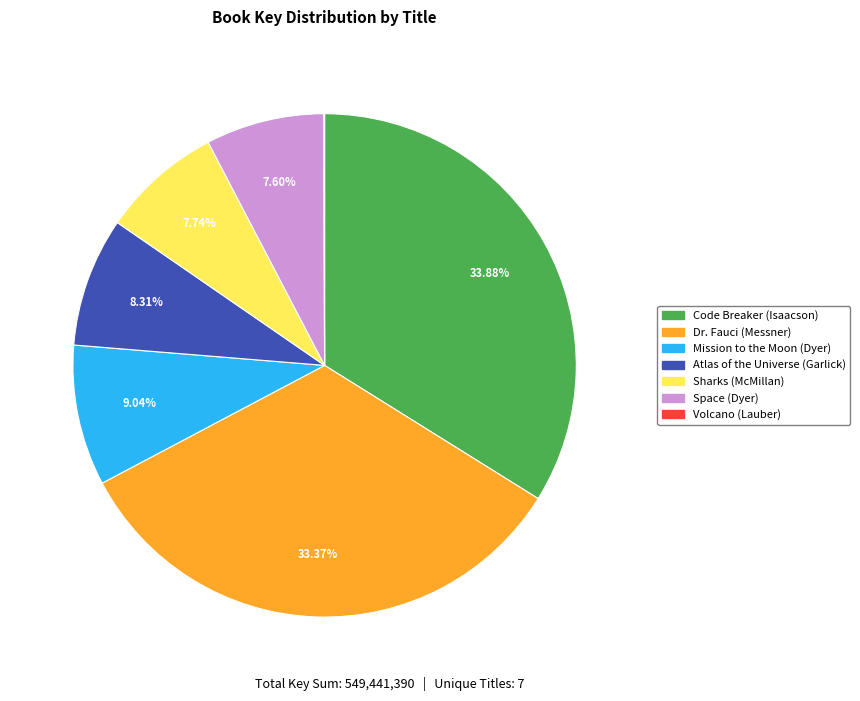

Is Atlas of the Universe (Garlick) the majority of the pie?

No